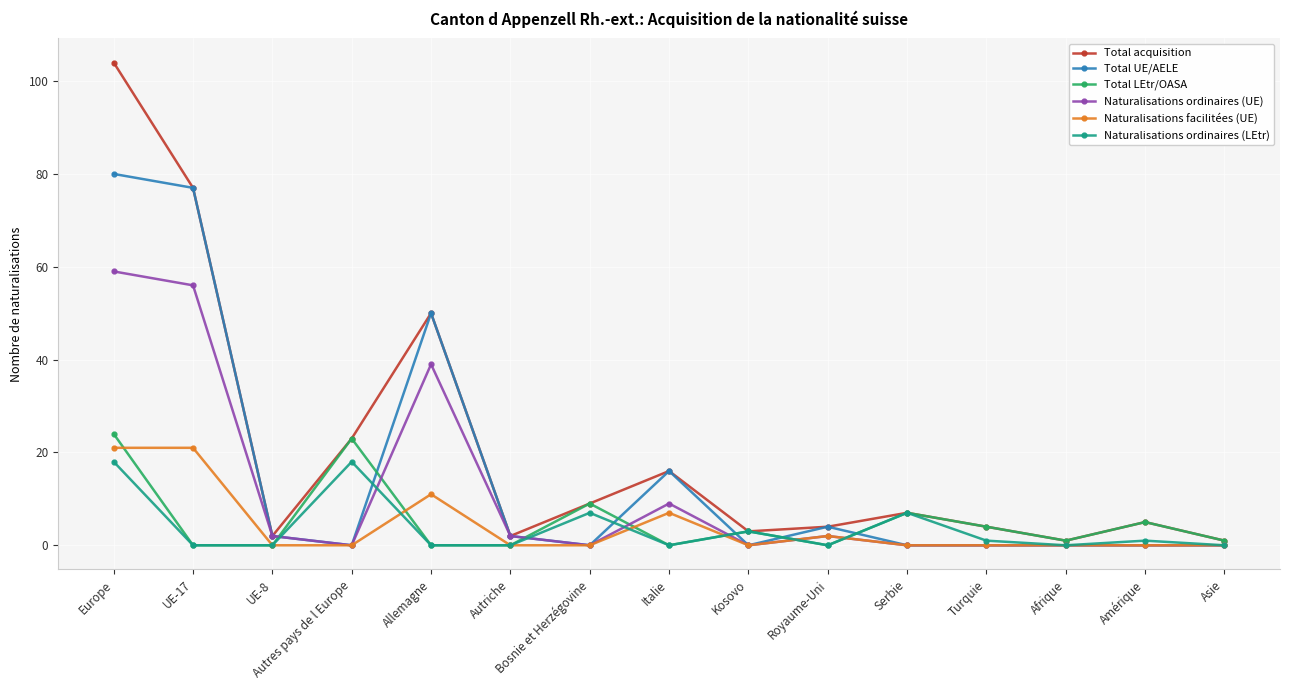

Where do Total LEtr/OASA and Naturalisations ordinaires (UE) first cross each other?

UE-8 and Autres pays de l Europe